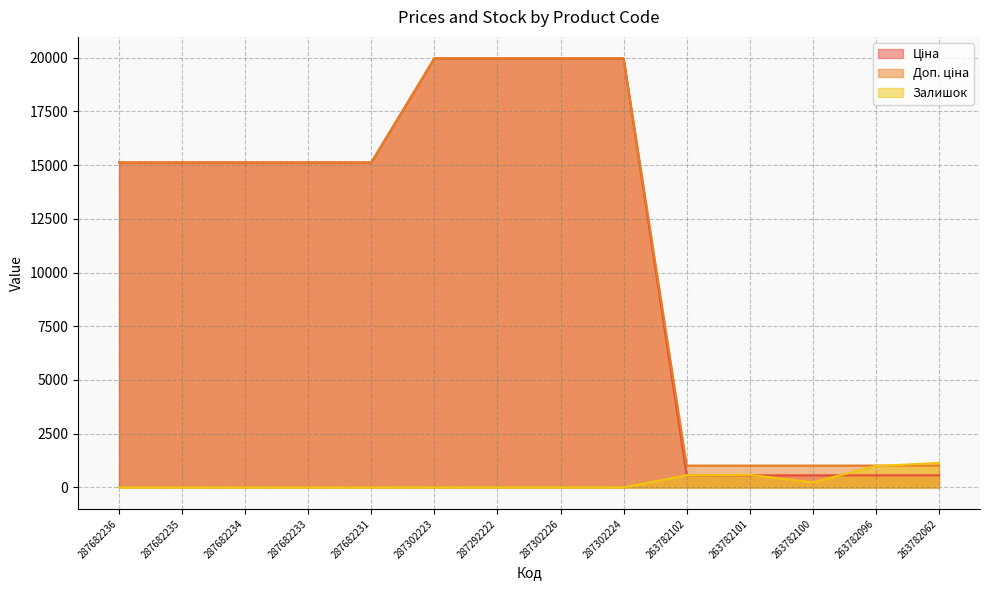

What are all the series names shown in the legend?

Ціна, Доп. ціна, Залишок